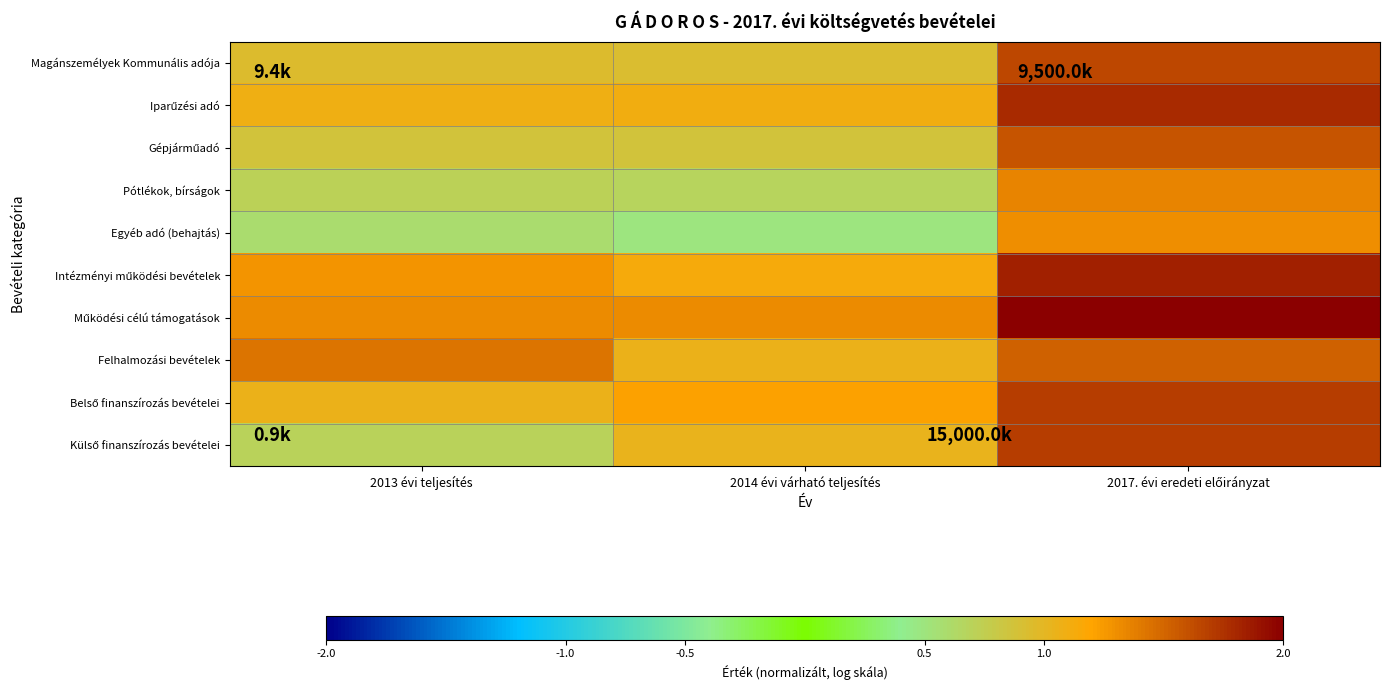

Between 2013 évi teljesítés and 2017. évi eredeti előirányzat, which series saw the biggest shift?

Külső finanszírozás bevételei